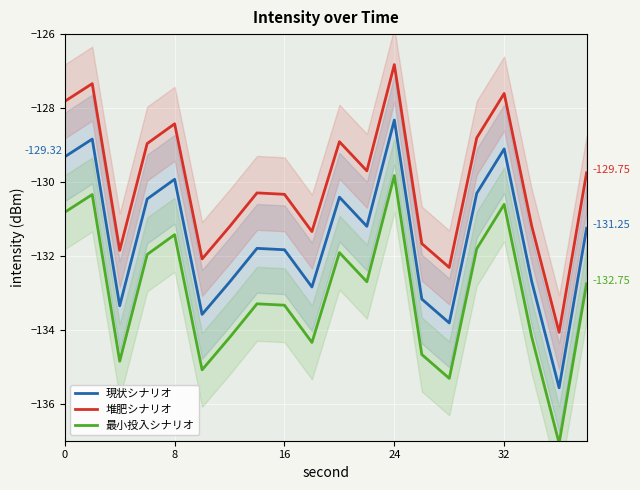

True or false: 堆肥シナリオ and 現状シナリオ intersect in this chart.

False